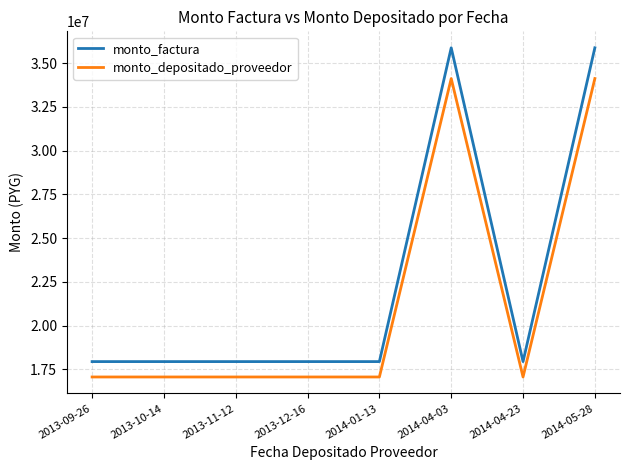

Count the number of categories in the chart.

8